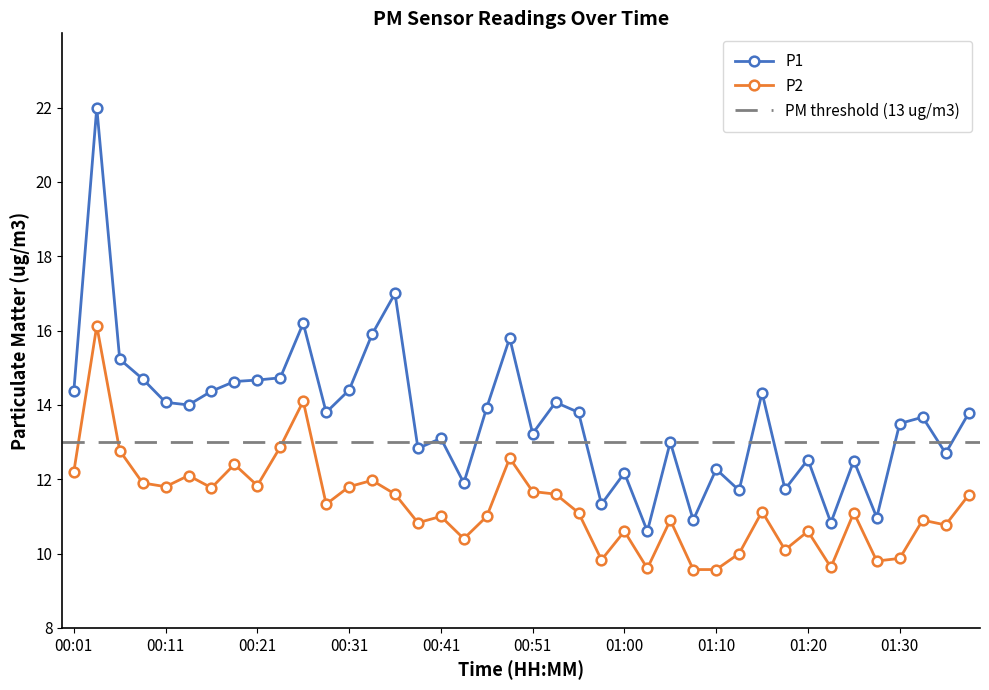

What value does the P1 series have at 01:37?

13.8